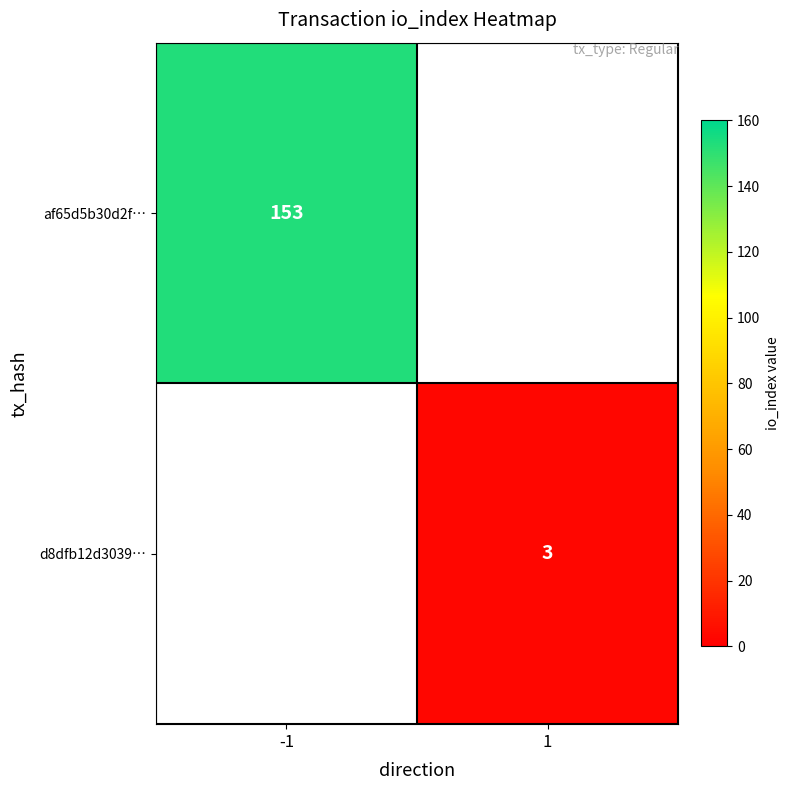

Is the value of d8dfb12d3039… at 1 greater than the value of af65d5b30d2f… at -1?

No